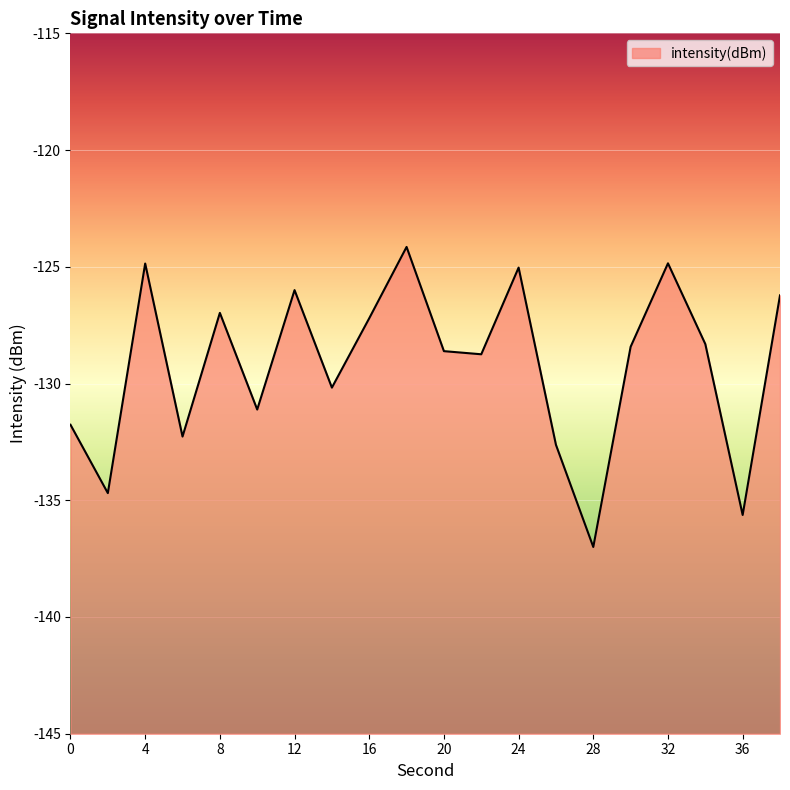

How many distinct data groups are displayed?

1